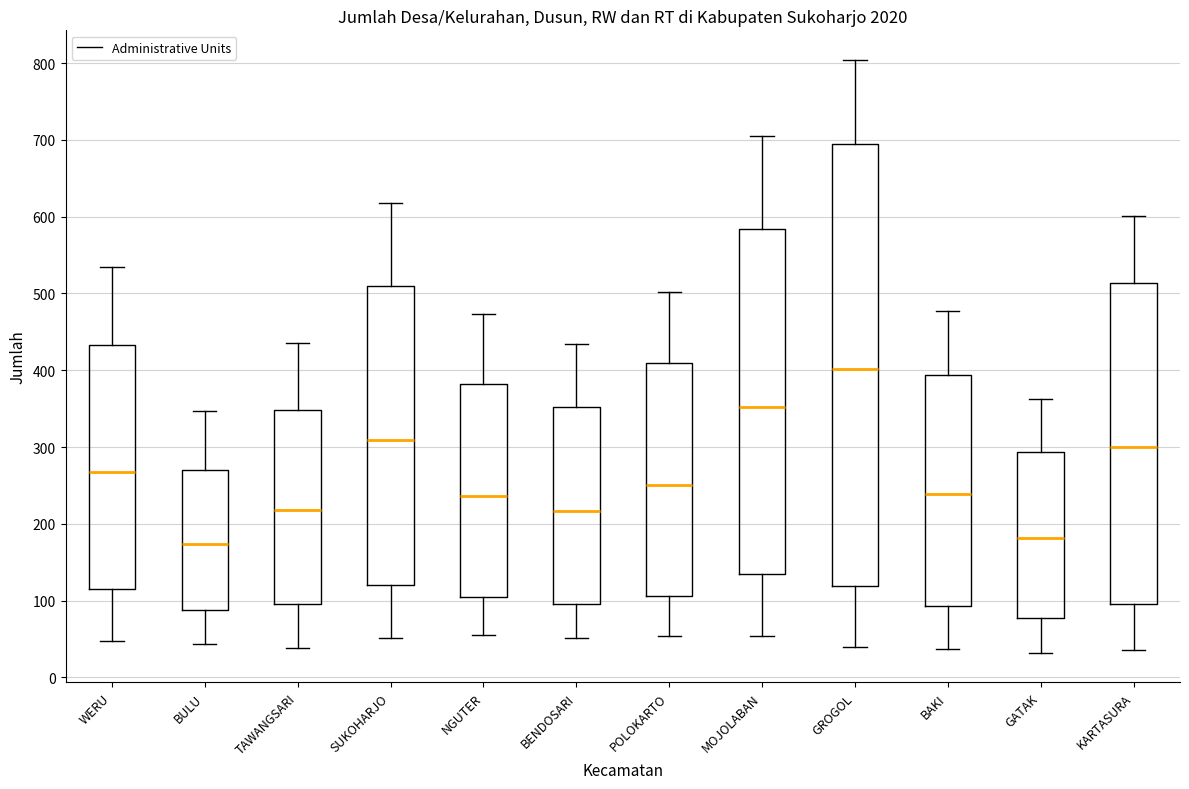

Which box is the tallest, from its lower edge to its upper edge?

GROGOL